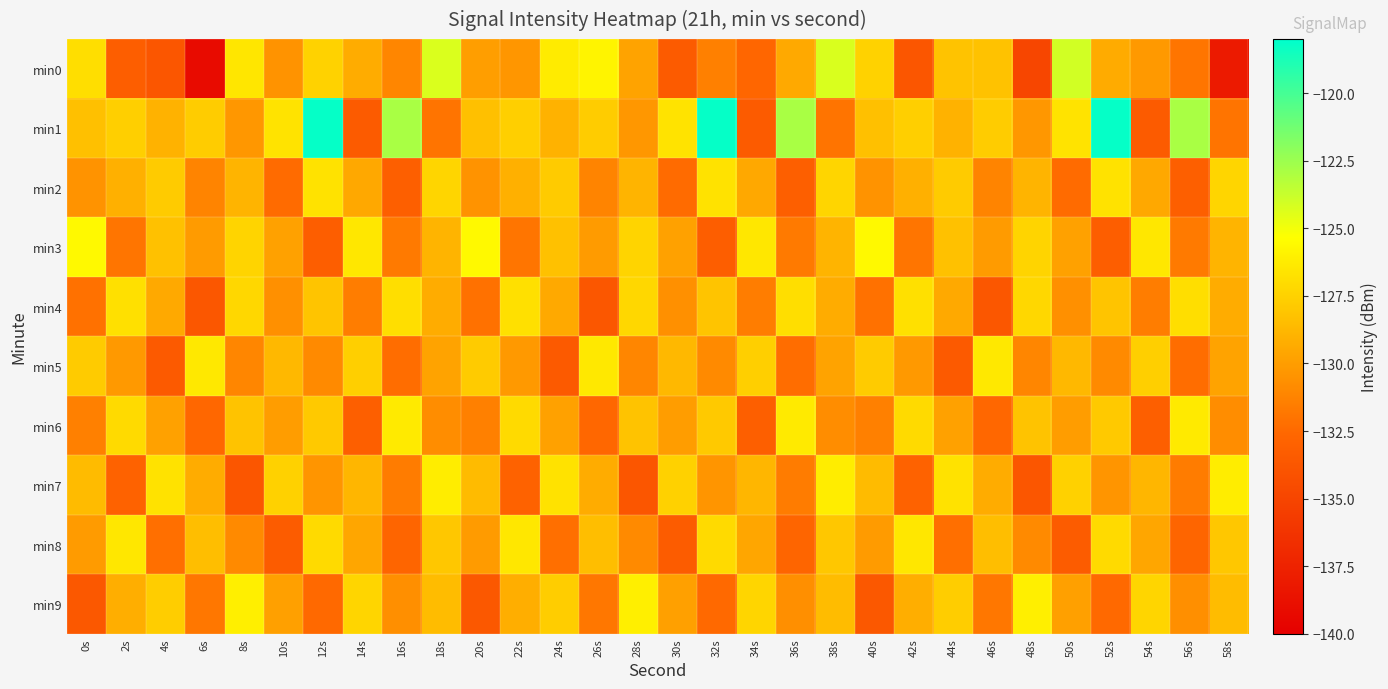

Reading right to left, extract all data points from this chart.

min0: 58s=-138.1	56s=-131.9	54s=-130.2	52s=-129.3	50s=-124.0	48s=-134.9	46s=-128.2	44s=-128.2	42s=-133.8	40s=-127.5	38s=-124.3	36s=-129.4	34s=-132.6	32s=-131.4	30s=-133.4	28s=-129.7	26s=-125.8	24s=-126.3	22s=-130.4	20s=-130.0	18s=-124.3	16s=-131.1	14s=-129.3	12s=-127.5	10s=-130.5	8s=-126.5	6s=-139.2	4s=-133.7	2s=-133.2	0s=-126.9
min1: 58s=-132.0	56s=-122.9	54s=-133.4	52s=-118.2	50s=-126.7	48s=-130.3	46s=-127.8	44s=-129.0	42s=-127.6	40s=-128.3	38s=-132.0	36s=-122.9	34s=-133.4	32s=-118.2	30s=-126.7	28s=-130.3	26s=-127.8	24s=-129.0	22s=-127.6	20s=-128.3	18s=-132.0	16s=-122.9	14s=-133.4	12s=-118.2	10s=-126.7	8s=-130.3	6s=-127.8	4s=-129.0	2s=-127.6	0s=-128.3
min2: 58s=-127.3	56s=-133.1	54s=-129.5	52s=-126.7	50s=-132.4	48s=-128.9	46s=-131.2	44s=-127.8	42s=-129.1	40s=-130.5	38s=-127.3	36s=-133.1	34s=-129.5	32s=-126.7	30s=-132.4	28s=-128.9	26s=-131.2	24s=-127.8	22s=-129.1	20s=-130.5	18s=-127.3	16s=-133.1	14s=-129.5	12s=-126.7	10s=-132.4	8s=-128.9	6s=-131.2	4s=-127.8	2s=-129.1	0s=-130.5
min3: 58s=-128.9	56s=-131.7	54s=-126.5	52s=-133.2	50s=-129.8	48s=-127.4	46s=-130.1	44s=-128.3	42s=-131.9	40s=-125.6	38s=-128.9	36s=-131.7	34s=-126.5	32s=-133.2	30s=-129.8	28s=-127.4	26s=-130.1	24s=-128.3	22s=-131.9	20s=-125.6	18s=-128.9	16s=-131.7	14s=-126.5	12s=-133.2	10s=-129.8	8s=-127.4	6s=-130.1	4s=-128.3	2s=-131.9	0s=-125.6
min4: 58s=-129.3	56s=-126.9	54s=-131.5	52s=-128.1	50s=-130.6	48s=-127.2	46s=-133.7	44s=-129.4	42s=-126.8	40s=-132.1	38s=-129.3	36s=-126.9	34s=-131.5	32s=-128.1	30s=-130.6	28s=-127.2	26s=-133.7	24s=-129.4	22s=-126.8	20s=-132.1	18s=-129.3	16s=-126.9	14s=-131.5	12s=-128.1	10s=-130.6	8s=-127.2	6s=-133.7	4s=-129.4	2s=-126.8	0s=-132.1
min5: 58s=-129.7	56s=-132.3	54s=-127.6	52s=-130.9	50s=-128.7	48s=-131.1	46s=-126.4	44s=-133.5	42s=-130.2	40s=-127.8	38s=-129.7	36s=-132.3	34s=-127.6	32s=-130.9	30s=-128.7	28s=-131.1	26s=-126.4	24s=-133.5	22s=-130.2	20s=-127.8	18s=-129.7	16s=-132.3	14s=-127.6	12s=-130.9	10s=-128.7	8s=-131.1	6s=-126.4	4s=-133.5	2s=-130.2	0s=-127.8
min6: 58s=-130.8	56s=-126.3	54s=-133.1	52s=-127.9	50s=-130.0	48s=-128.2	46s=-132.6	44s=-129.8	42s=-127.1	40s=-131.4	38s=-130.8	36s=-126.3	34s=-133.1	32s=-127.9	30s=-130.0	28s=-128.2	26s=-132.6	24s=-129.8	22s=-127.1	20s=-131.4	18s=-130.8	16s=-126.3	14s=-133.1	12s=-127.9	10s=-130.0	8s=-128.2	6s=-132.6	4s=-129.8	2s=-127.1	0s=-131.4
min7: 58s=-126.2	56s=-131.6	54s=-128.8	52s=-130.4	50s=-127.5	48s=-133.8	46s=-129.3	44s=-126.7	42s=-132.9	40s=-128.6	38s=-126.2	36s=-131.6	34s=-128.8	32s=-130.4	30s=-127.5	28s=-133.8	26s=-129.3	24s=-126.7	22s=-132.9	20s=-128.6	18s=-126.2	16s=-131.6	14s=-128.8	12s=-130.4	10s=-127.5	8s=-133.8	6s=-129.3	4s=-126.7	2s=-132.9	0s=-128.6
min8: 58s=-128.0	56s=-132.7	54s=-129.6	52s=-127.1	50s=-133.3	48s=-130.9	46s=-128.4	44s=-132.2	42s=-126.5	40s=-130.1	38s=-128.0	36s=-132.7	34s=-129.6	32s=-127.1	30s=-133.3	28s=-130.9	26s=-128.4	24s=-132.2	22s=-126.5	20s=-130.1	18s=-128.0	16s=-132.7	14s=-129.6	12s=-127.1	10s=-133.3	8s=-130.9	6s=-128.4	4s=-132.2	2s=-126.5	0s=-130.1
min9: 58s=-128.5	56s=-130.7	54s=-127.3	52s=-132.5	50s=-129.9	48s=-126.1	46s=-131.8	44s=-127.7	42s=-129.2	40s=-133.6	38s=-128.5	36s=-130.7	34s=-127.3	32s=-132.5	30s=-129.9	28s=-126.1	26s=-131.8	24s=-127.7	22s=-129.2	20s=-133.6	18s=-128.5	16s=-130.7	14s=-127.3	12s=-132.5	10s=-129.9	8s=-126.1	6s=-131.8	4s=-127.7	2s=-129.2	0s=-133.6